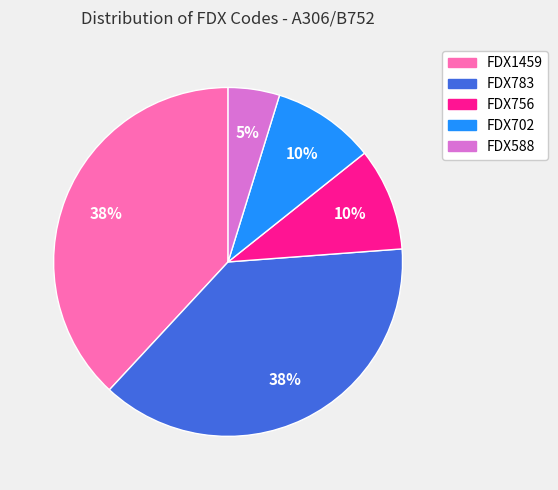

The FDX1459 slice represents 38% of the pie. True or false?

True